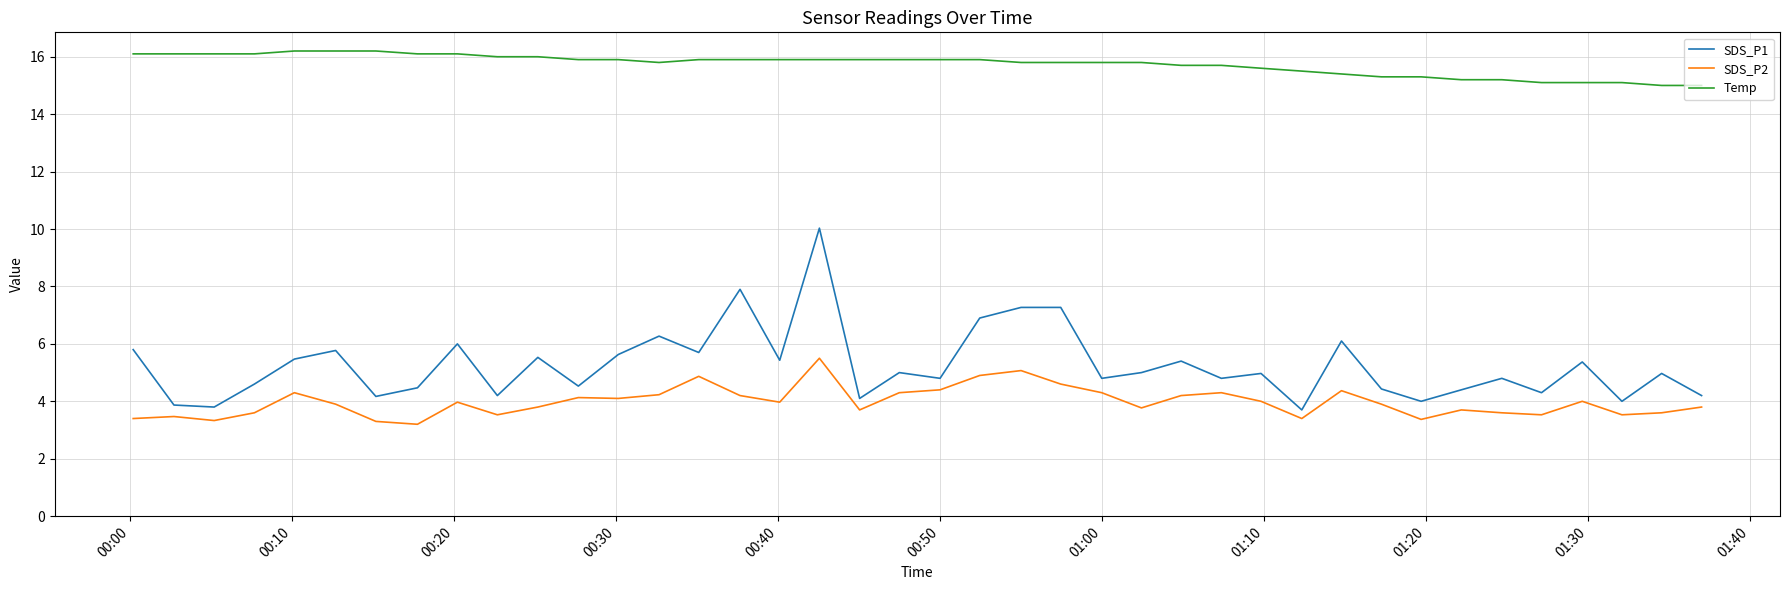

What is the maximum value shown in the chart?

16.2